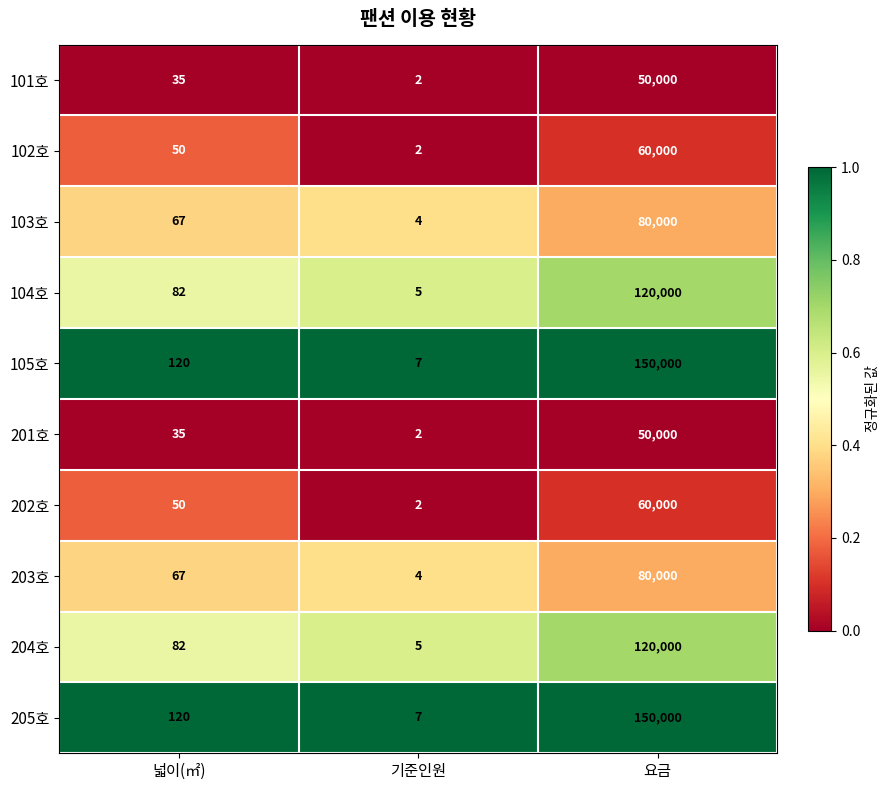

List the labels in order of 105호 value, largest first.

요금, 넓이(㎡), 기준인원